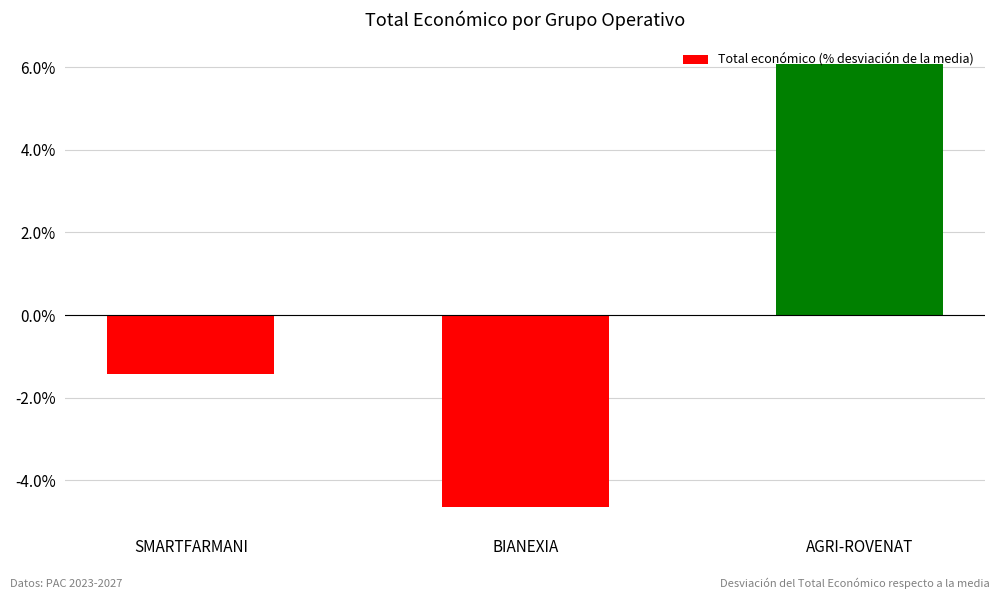

What is the smallest value displayed?

-4.7